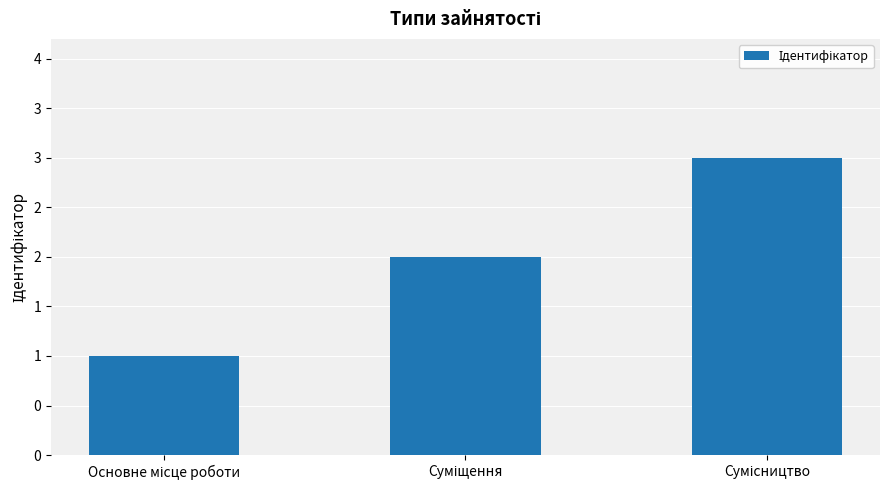

What is the maximum value shown in the chart?

3